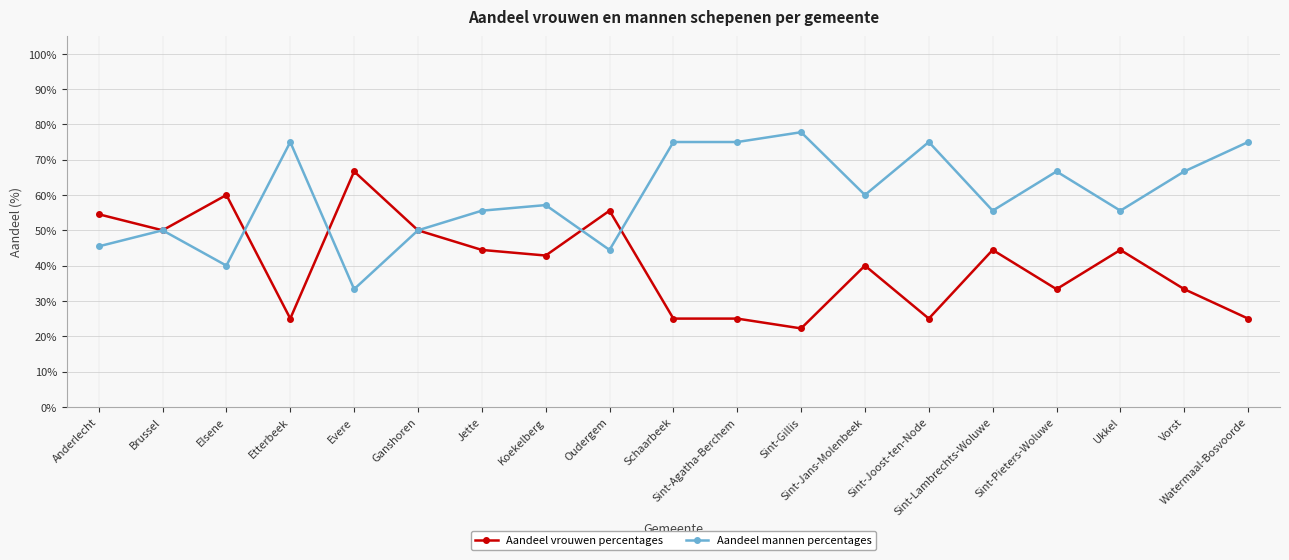

The value of Aandeel vrouwen percentages at Koekelberg is 0.7. True or false?

False